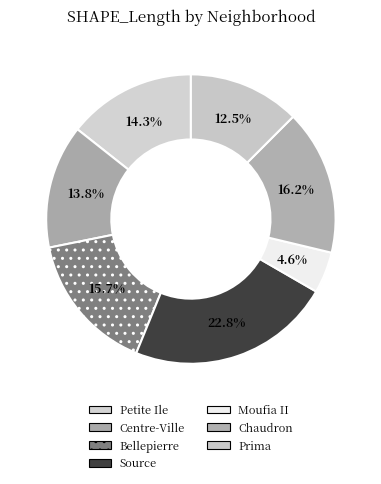

To the nearest percent, what is the combined percentage of Source and Bellepierre?

38%